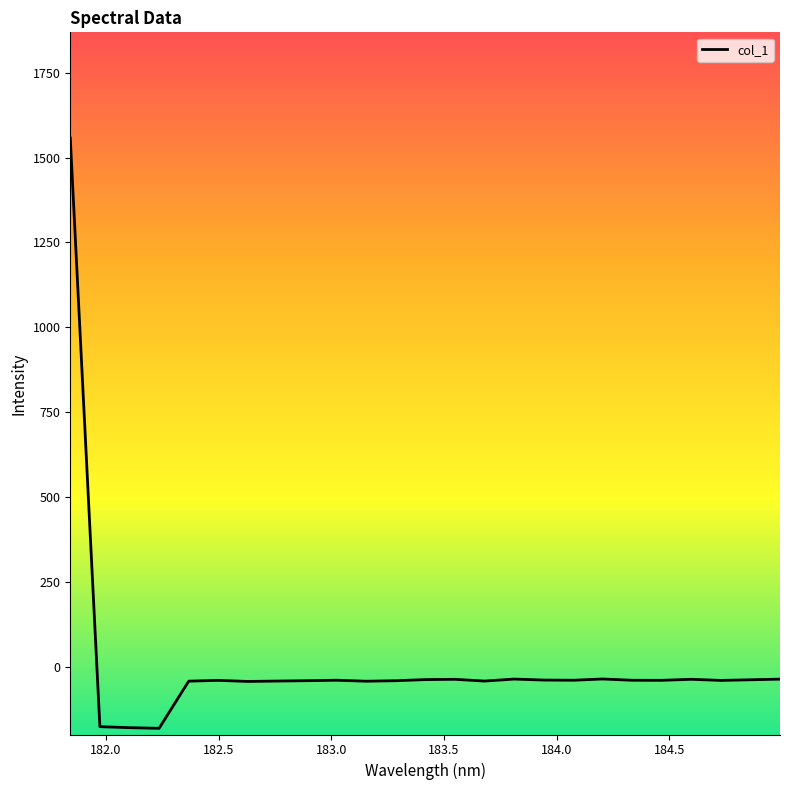

What is the greatest value displayed?

1557.9